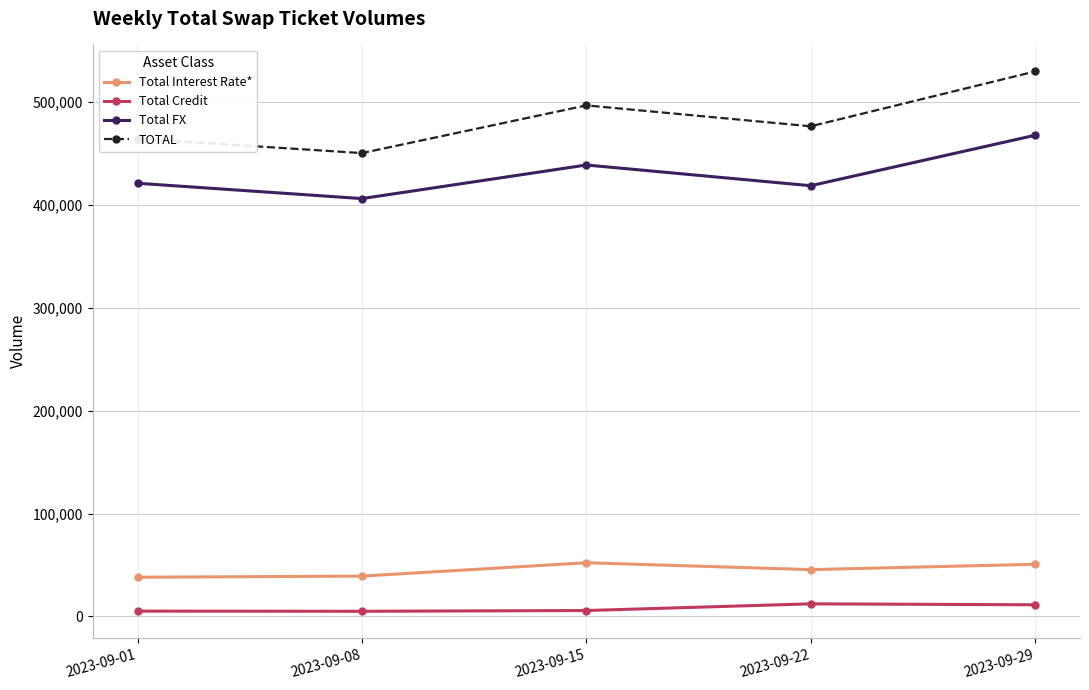

Where is the first local minimum for Total FX?

2023-09-08